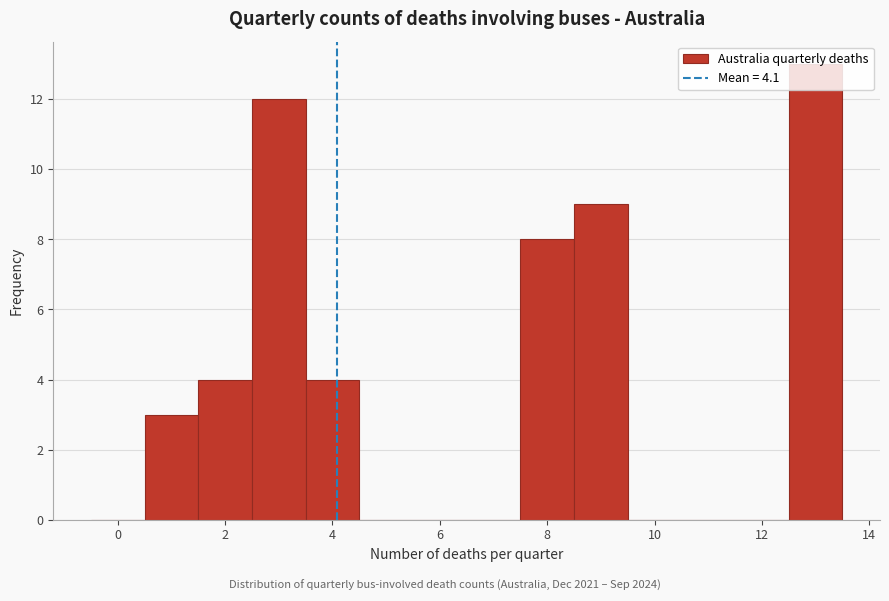

Reading left to right, list every bar in this chart as the range it spans on the x-axis followed by its height. Neither the bar edges nor the heights are printed on the chart, so give them approximately, as read against the axes.

-0.5 to 0.5: 0
0.5 to 1.5: 3
1.5 to 2.5: 4
2.5 to 3.5: 12
3.5 to 4.5: 4
4.5 to 5.5: 0
5.5 to 6.5: 0
6.5 to 7.5: 0
7.5 to 8.5: 8
8.5 to 9.5: 9
9.5 to 10.5: 0
10.5 to 11.5: 0
11.5 to 12.5: 0
12.5 to 13.5: 13